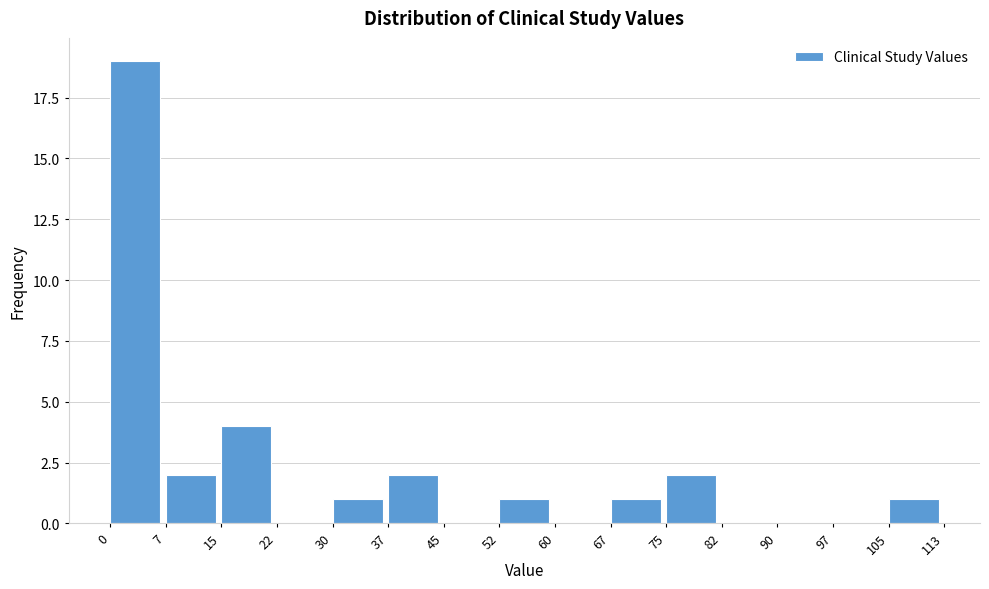

How tall is the bar that spans 75 to 82 on the x-axis? The values are not printed on the chart, so give them approximately, as read against the axis.

2